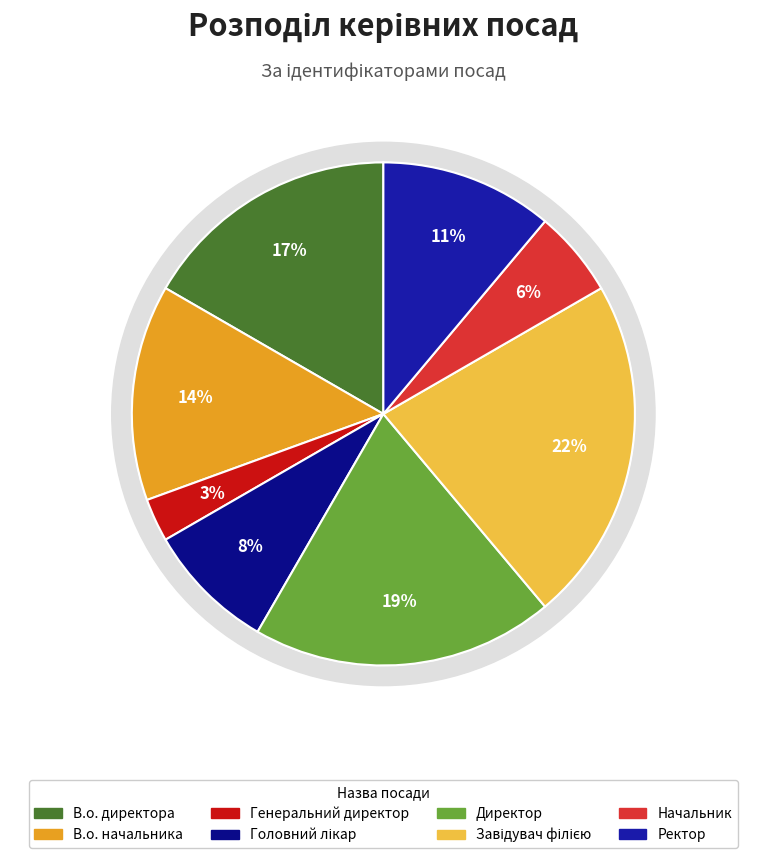

Do Начальник and Завідувач філією together represent more than half of the pie?

No